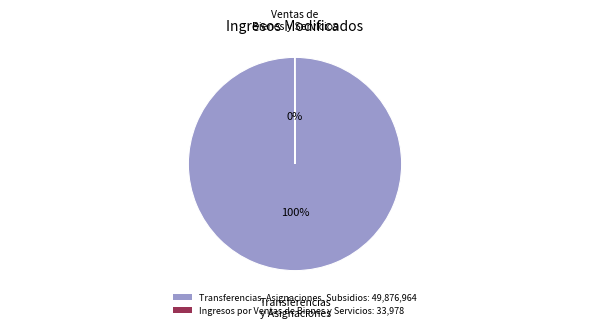

Is it true that Transferencias, Asignaciones, Subsidios: 49,876,964 is 100% of the pie?

True